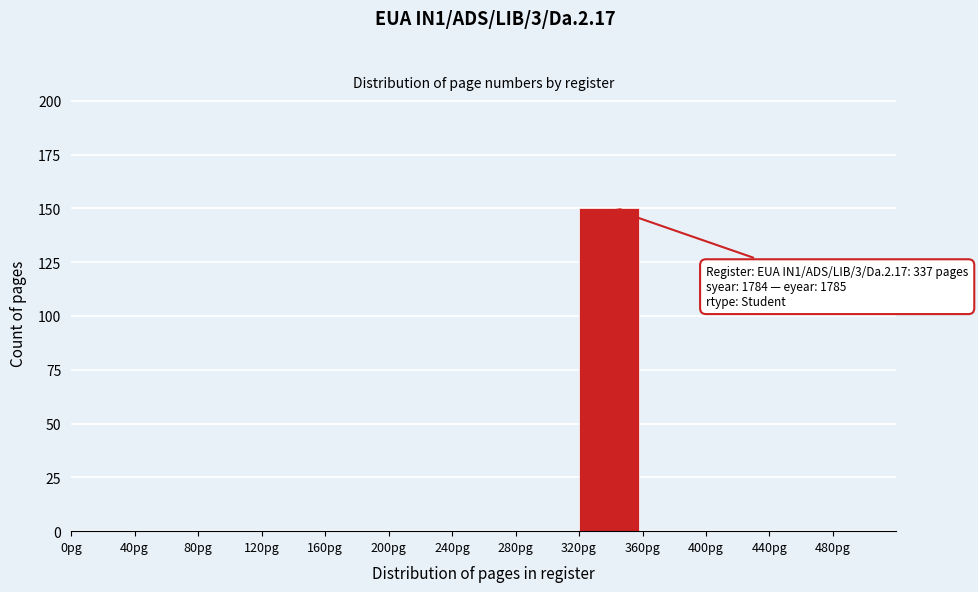

Reading left to right, transcribe all the data shown in this chart.

0pg=0	40pg=0	80pg=0	120pg=0	160pg=0	200pg=0	240pg=0	280pg=0	320pg=150	360pg=0	400pg=0	440pg=0	480pg=0